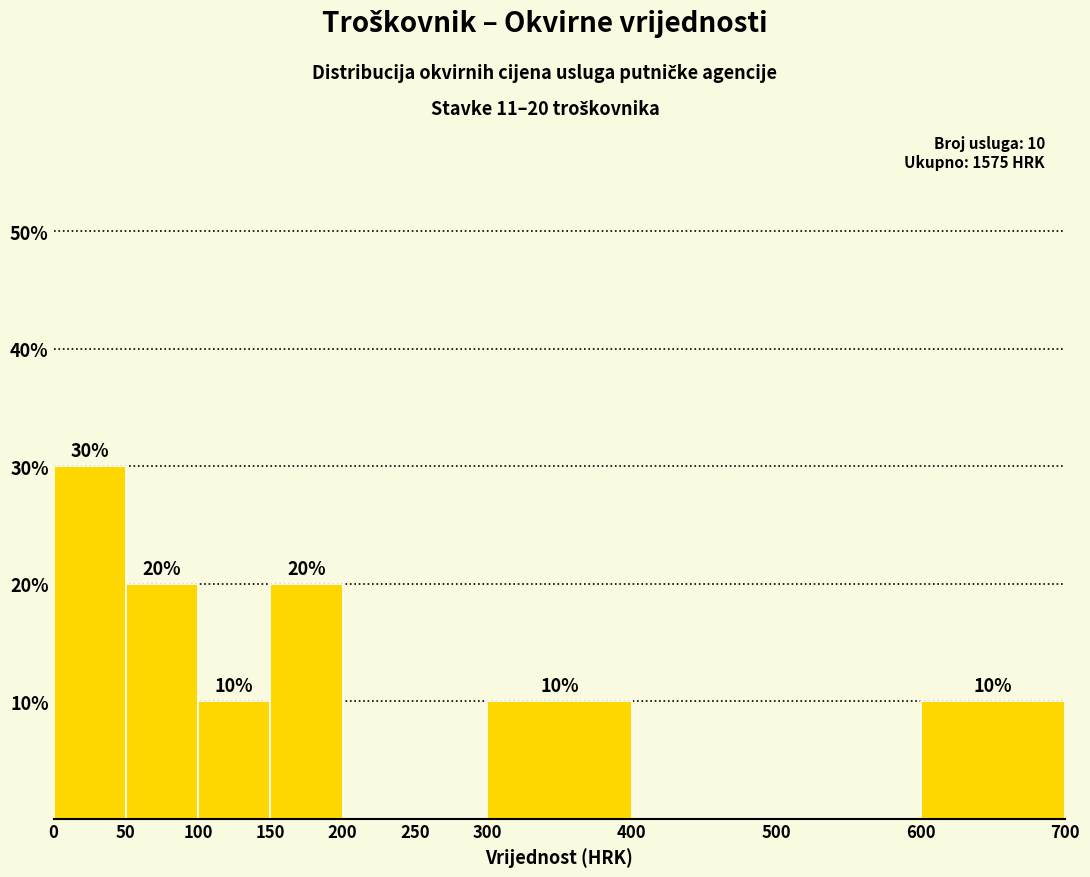

Over which range of the x-axis is the bar tallest?

0 to 50